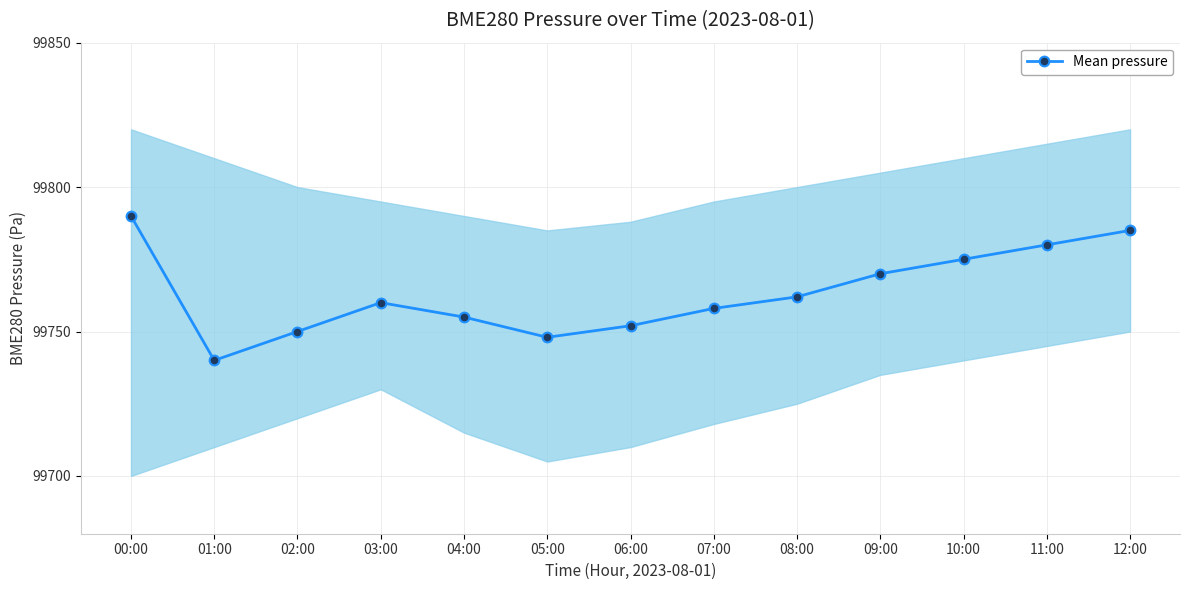

Which label corresponds to the smallest value in the chart?

01:00